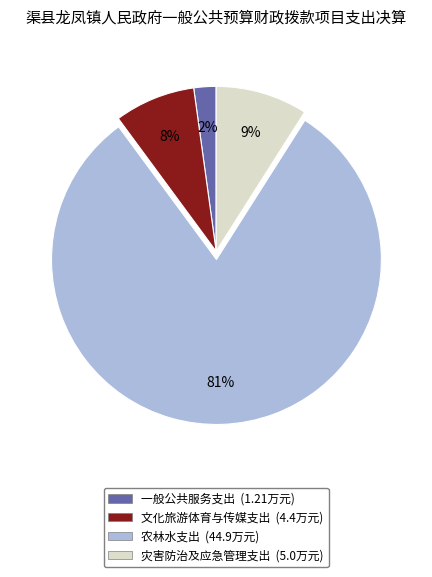

To the nearest percent, what is the average slice percentage?

25%